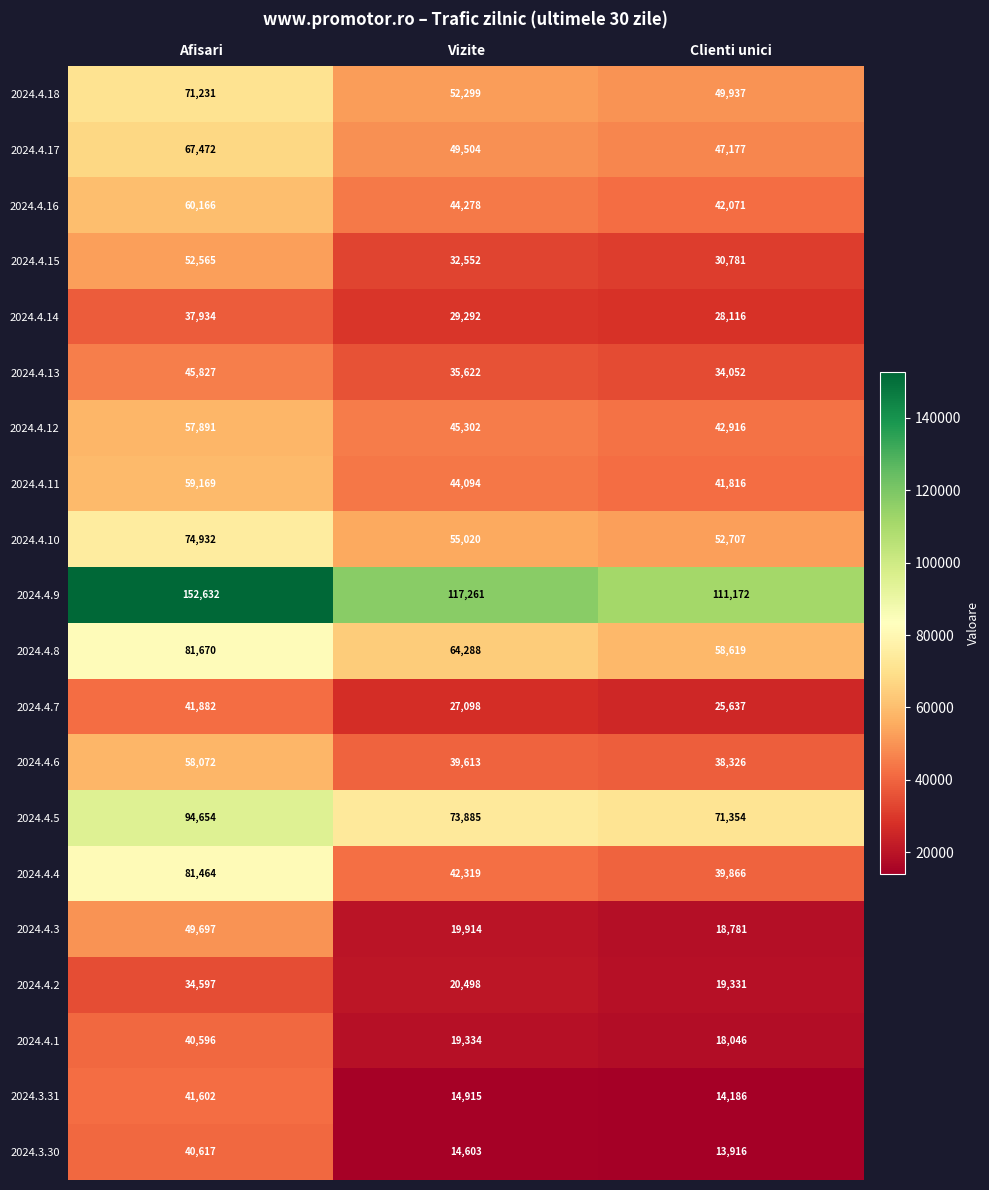

At which label is 2024.4.17 closest to 57324?

Vizite